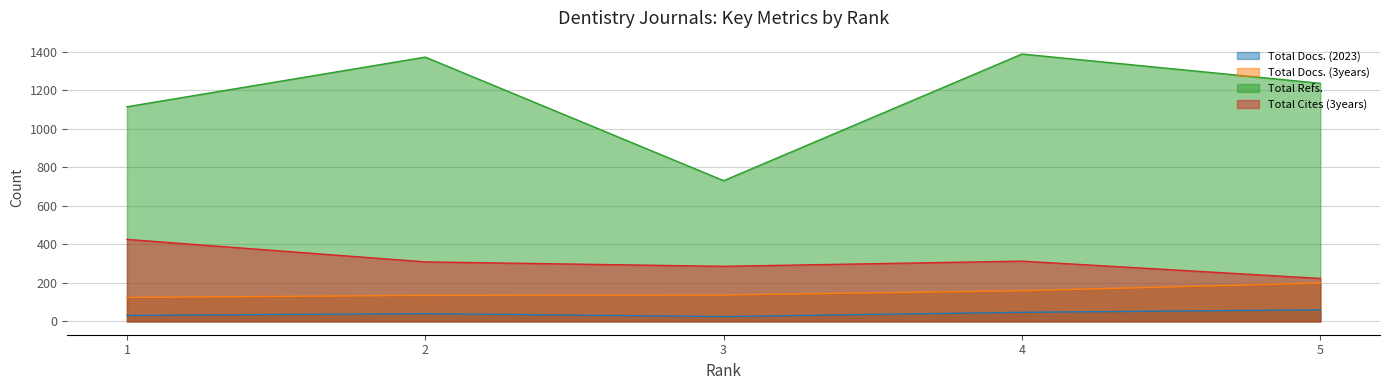

What is the total value across all series at 1?

1696